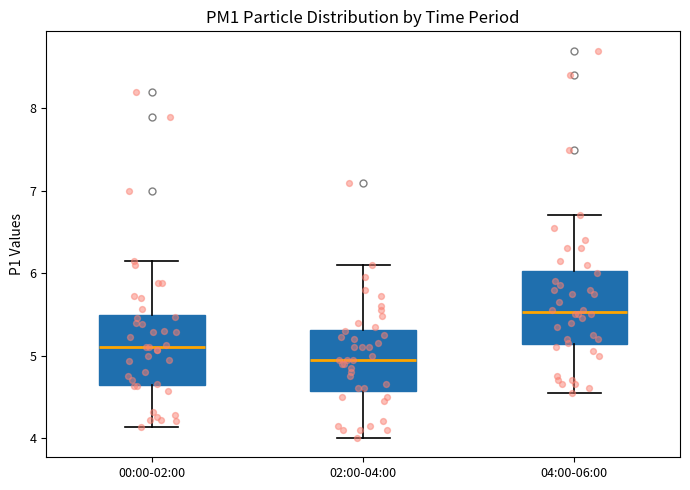

Which box has the lowest median line?

02:00-04:00